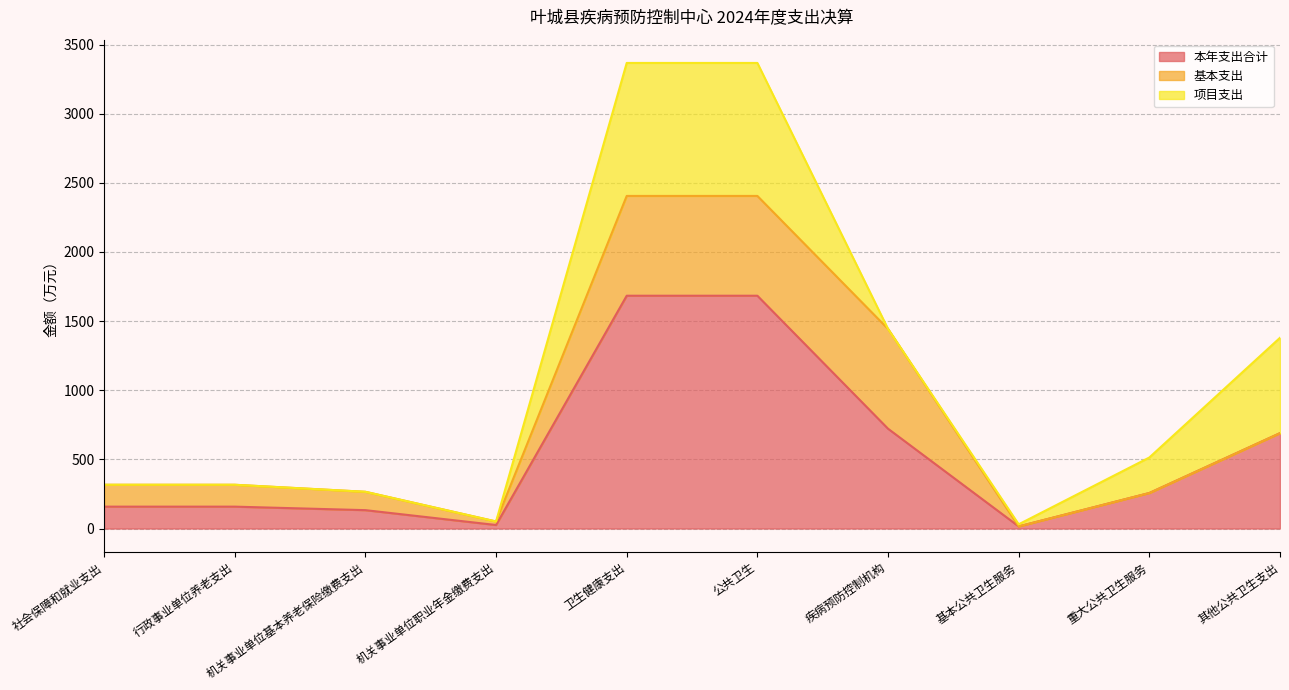

Which series ends up on top after the final intersection of 基本支出 and 项目支出?

项目支出